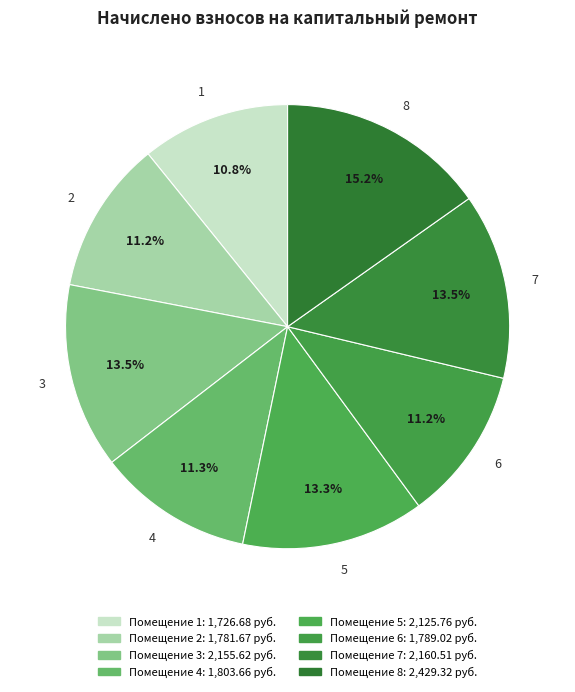

What percentage is the 6 slice, to the nearest percent?

11%